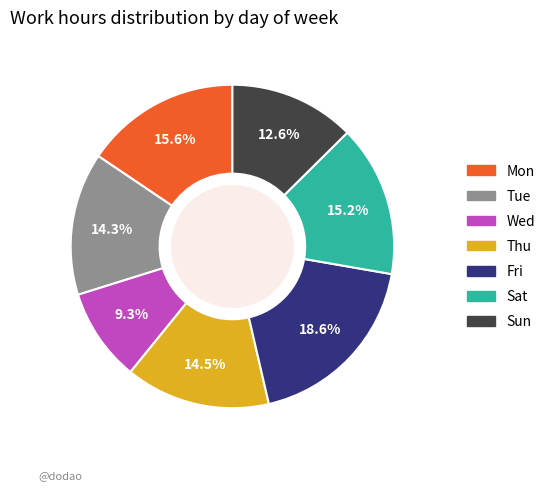

What is the ratio of the value at Mon to the value at Sat?

1.0